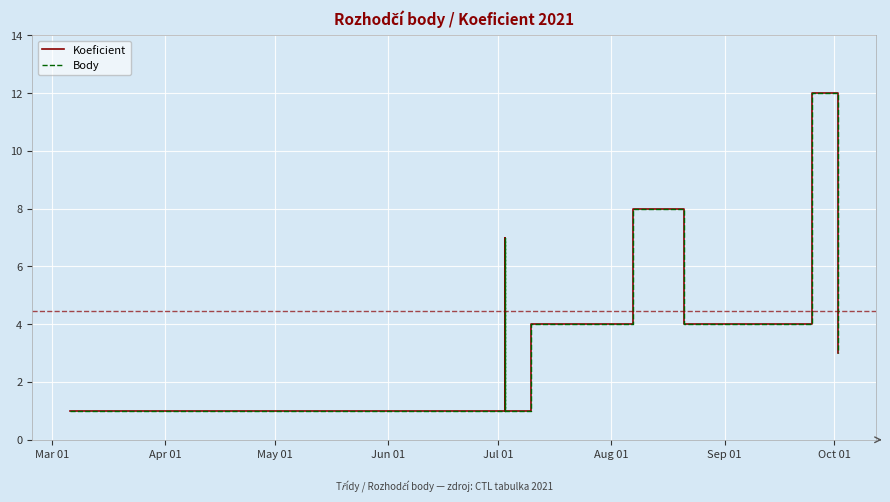

Which series has the widest spread of values?

Koeficient